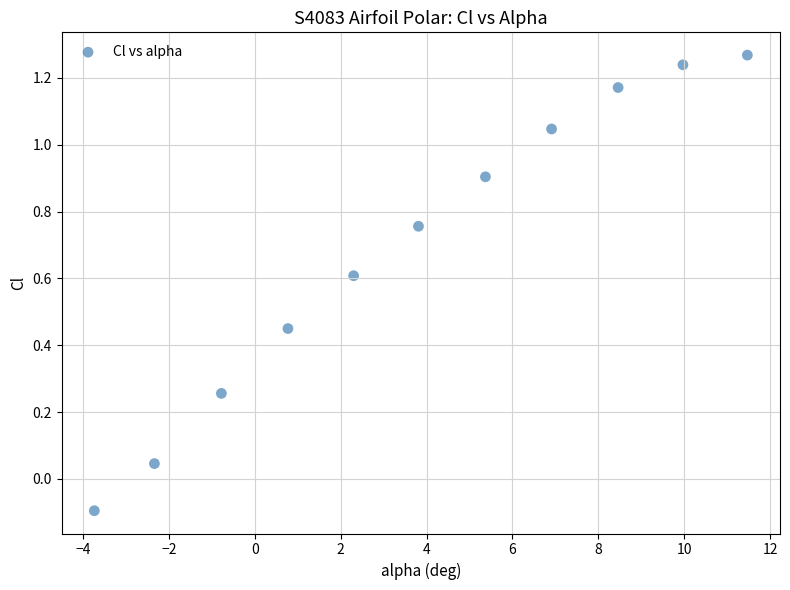

What is the range of X values (max minus min)?

15.2